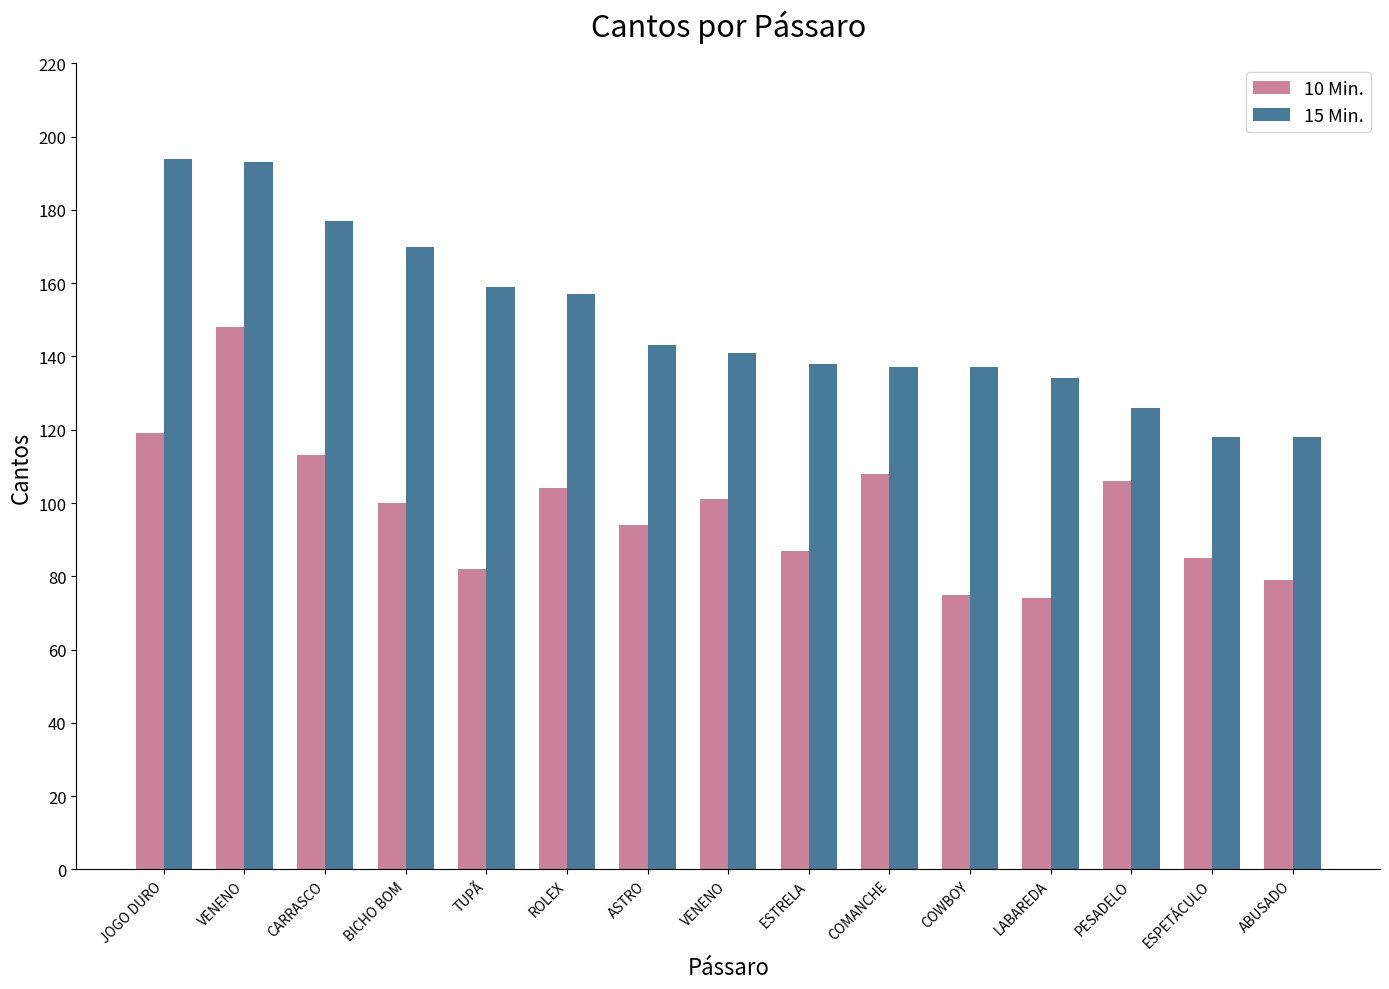

How many groups of bars are there?

15